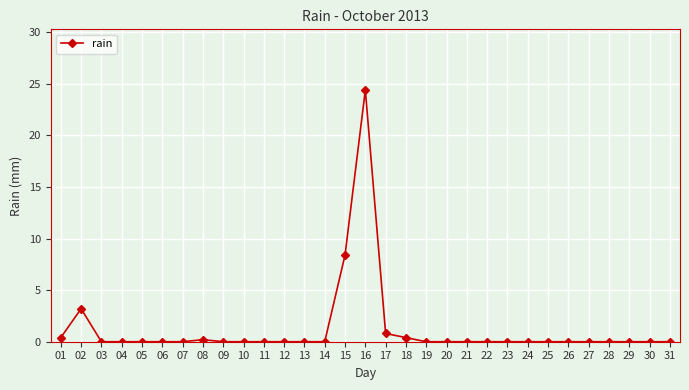

True or false: the data has more than 0 interior local peaks.

True